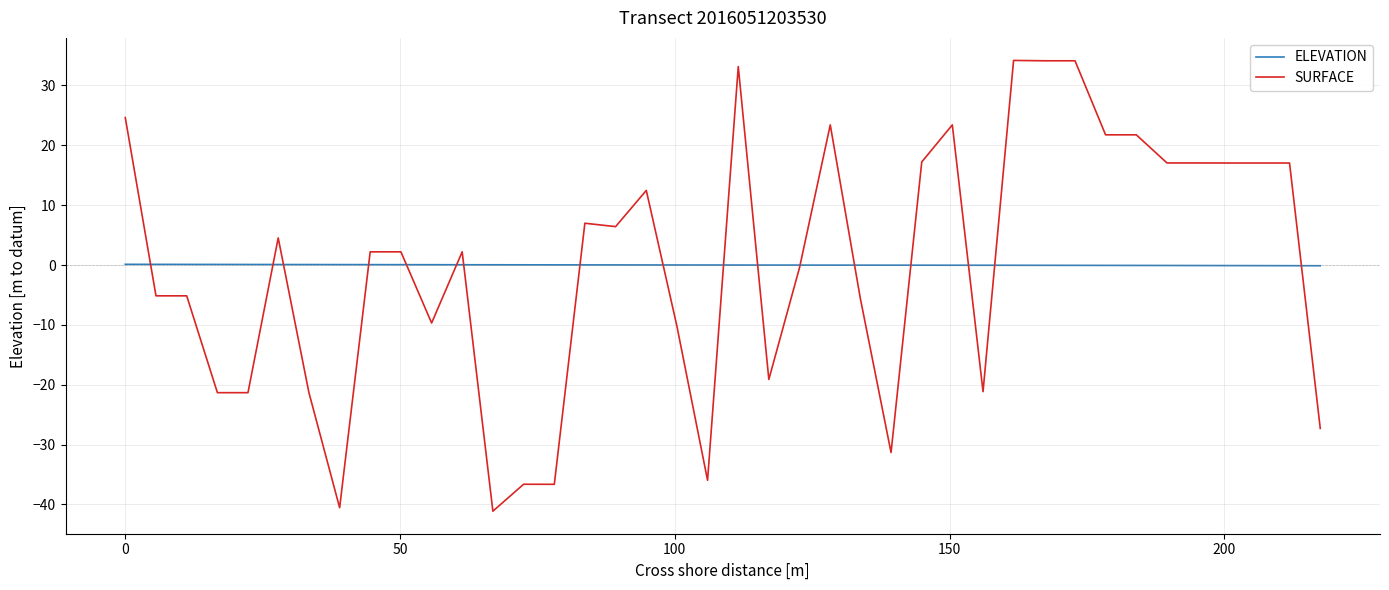

At how many categories does at least one series exceed 32?

4